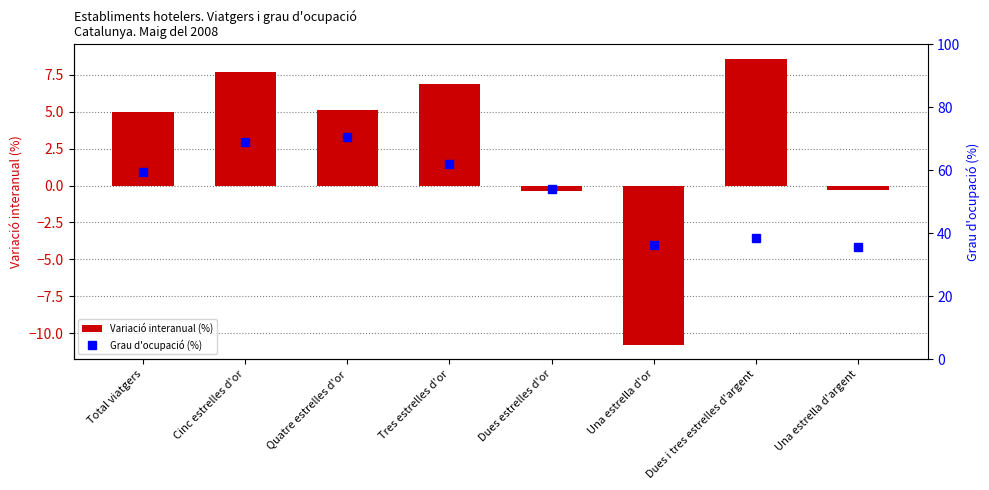

What is the minimum value shown in the chart?

-10.8